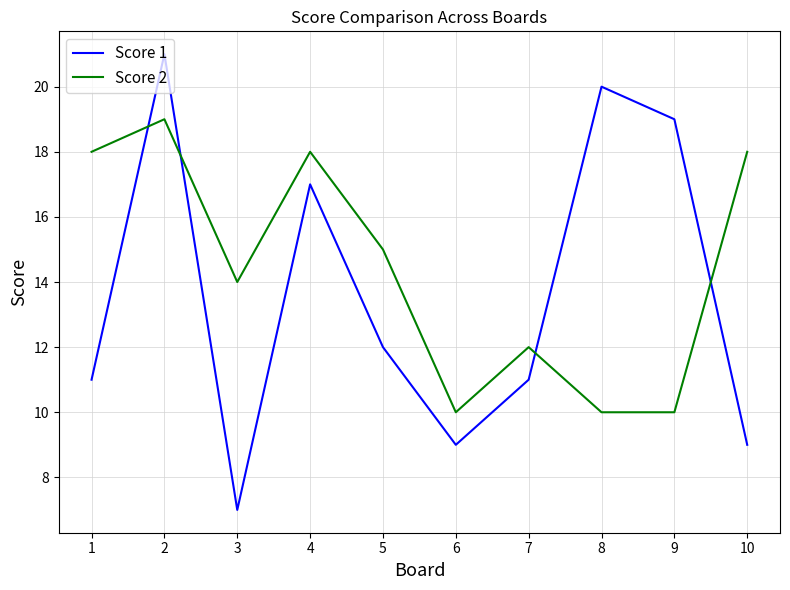

True or false: Score 1 has a value of 20 at 8.

True